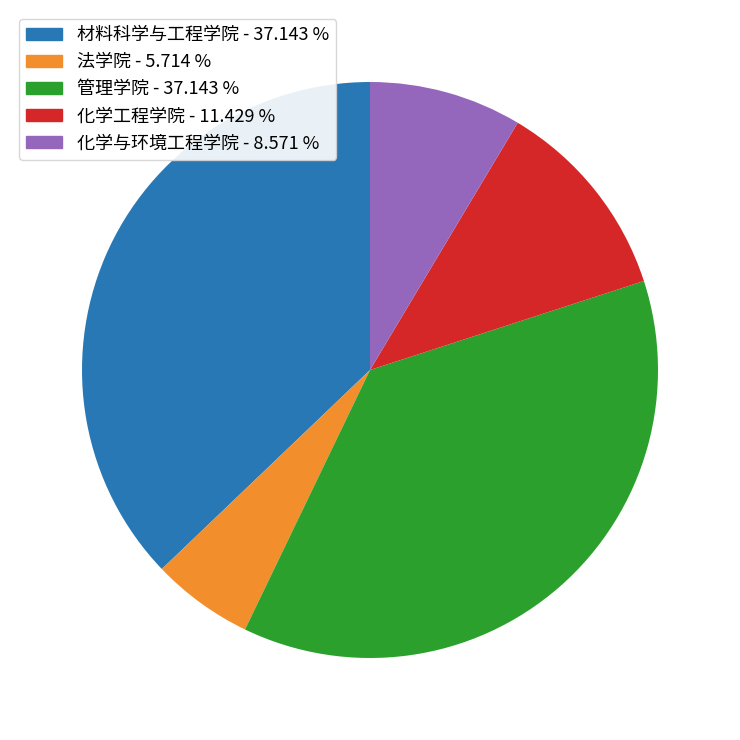

Which category has the smallest portion of the pie?

法学院